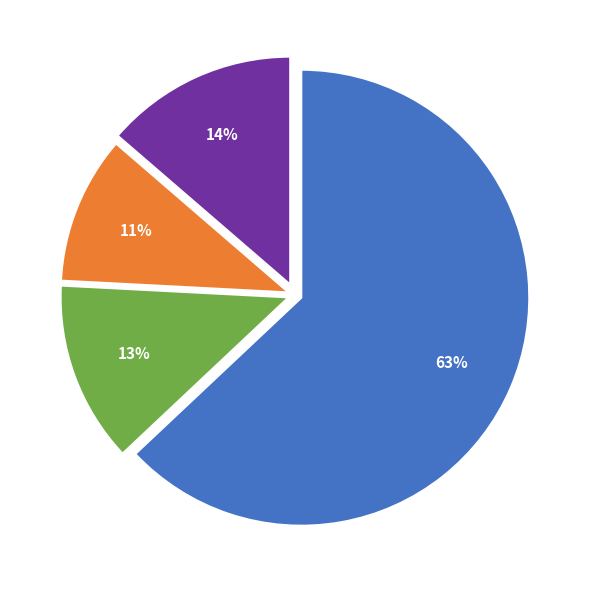

To the nearest percent, what is the average slice percentage?

25%